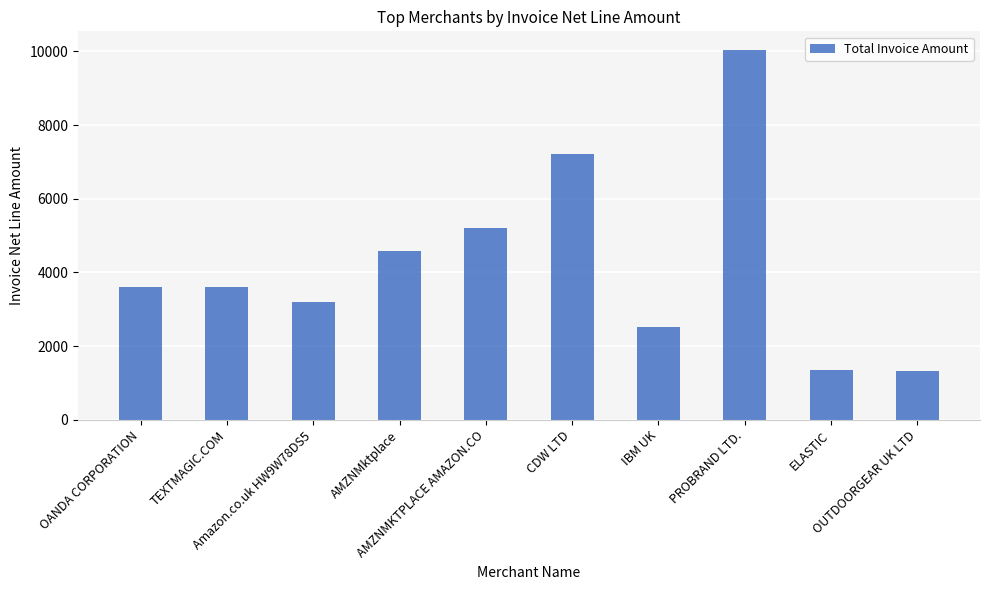

How many data points are above 3610?

5